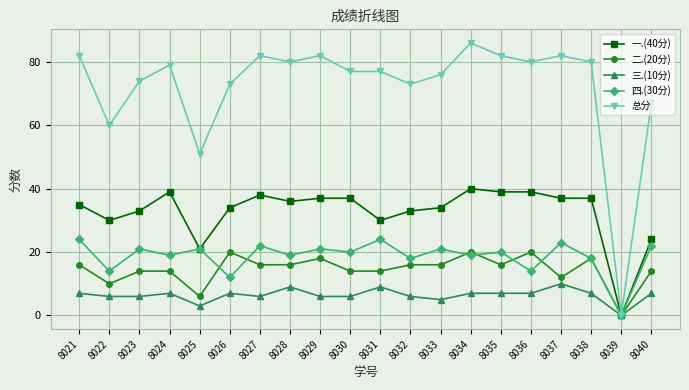

Reading left to right, what are all the values shown in this chart?

一.(40分): 35	30	33	39	21	34	38	36	37	37	30	33	34	40	39	39	37	37	0	24
二.(20分): 16	10	14	14	6	20	16	16	18	14	14	16	16	20	16	20	12	18	0	14
三.(10分): 7	6	6	7	3	7	6	9	6	6	9	6	5	7	7	7	10	7	0	7
四.(30分): 24	14	21	19	21	12	22	19	21	20	24	18	21	19	20	14	23	18	0	22
总分: 82	60	74	79	51	73	82	80	82	77	77	73	76	86	82	80	82	80	0	67